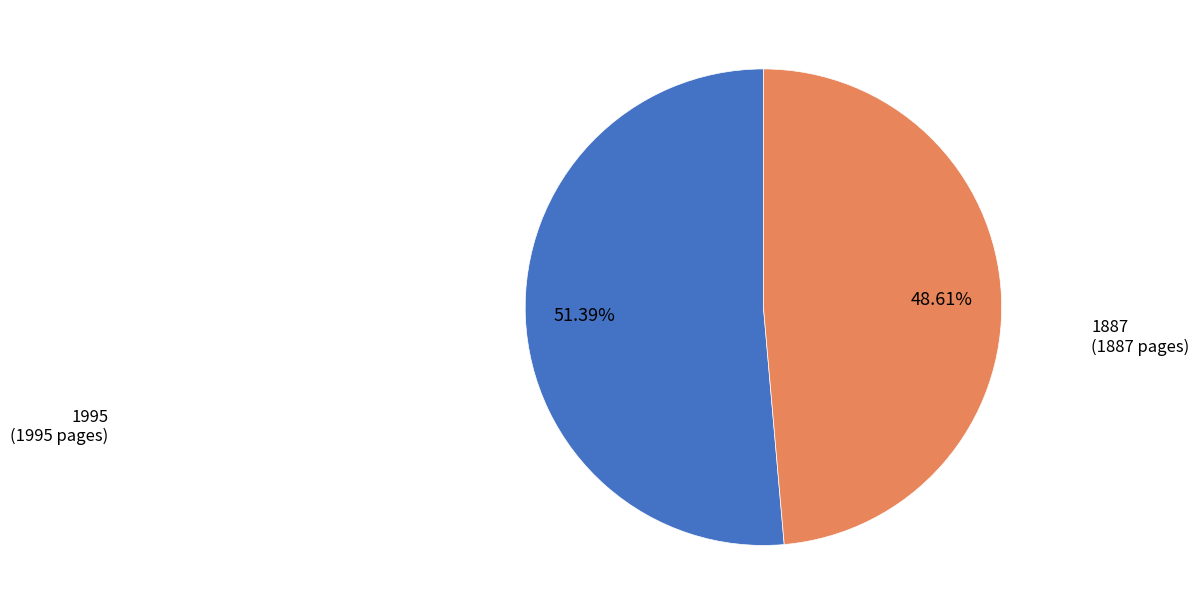

What percentage is the 1887 slice, to the nearest percent?

49%